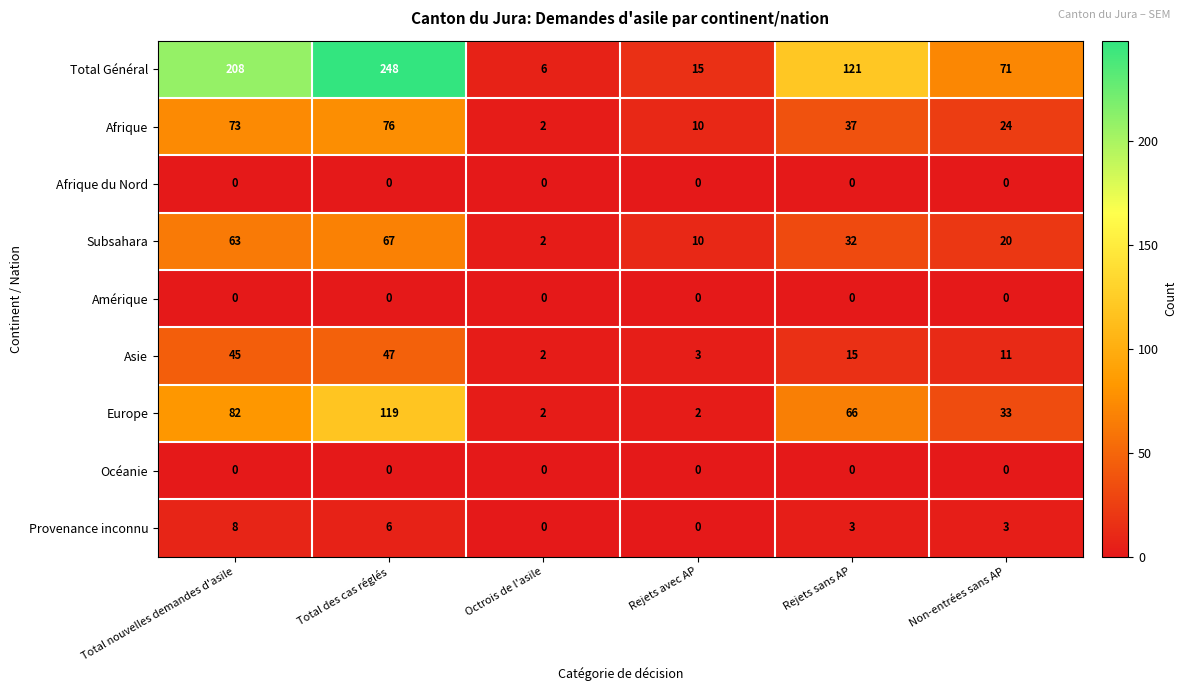

The value of Total Général at Total nouvelles demandes d'asile is 208. True or false?

True